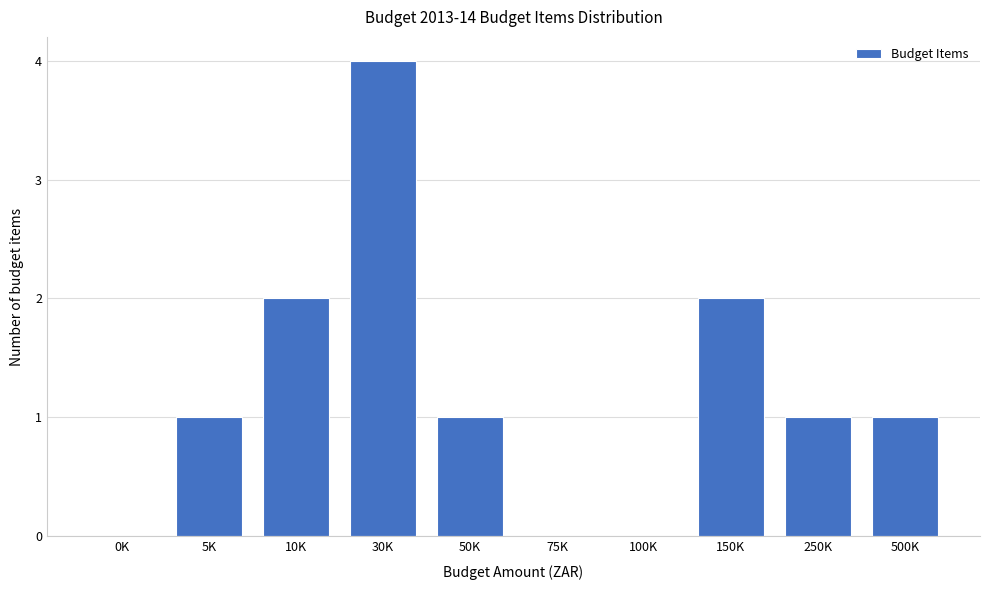

Reading left to right, extract all data points from this chart.

0K=0	5K=1	10K=2	30K=4	50K=1	75K=0	100K=0	150K=2	250K=1	500K=1